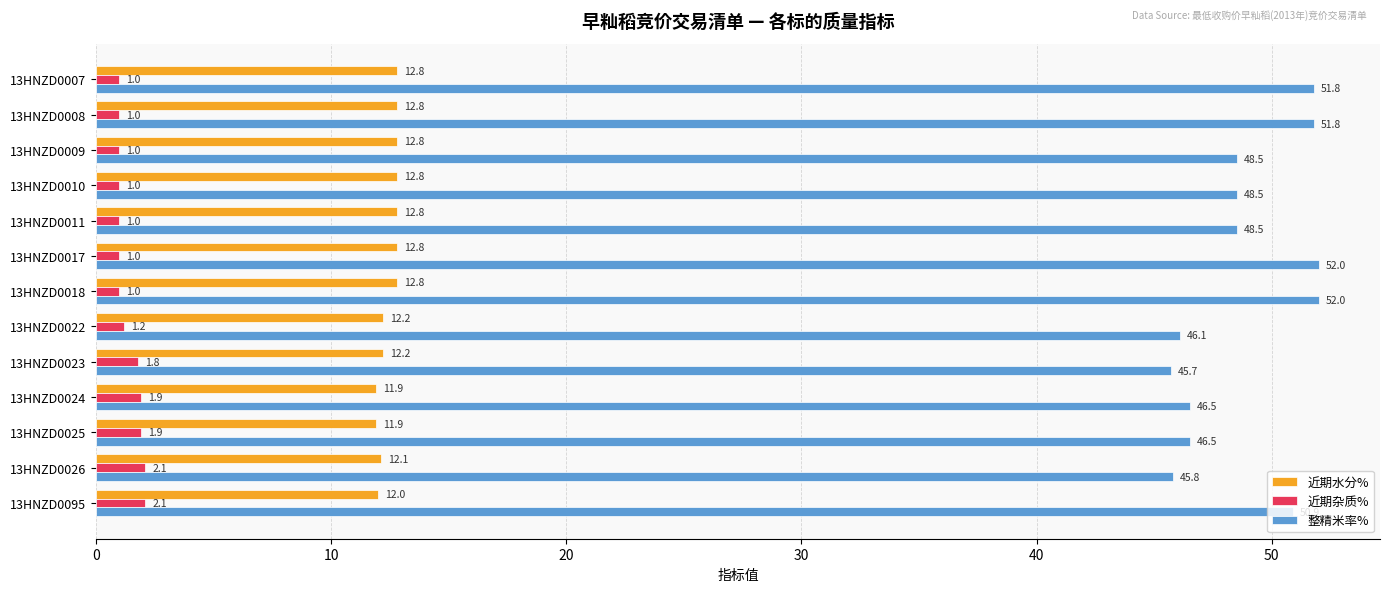

What is the greatest value displayed?

52.0